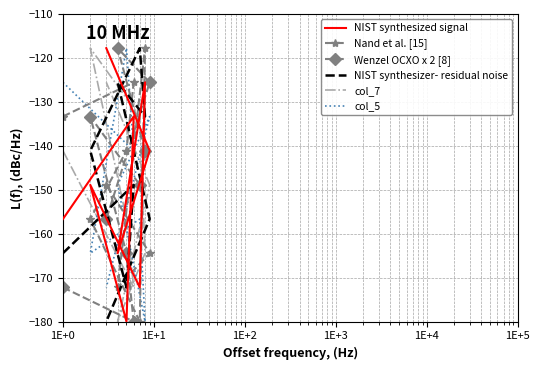

What is the difference between the second highest and minimum values in the NIST synthesizer- residual noise series?

54.4